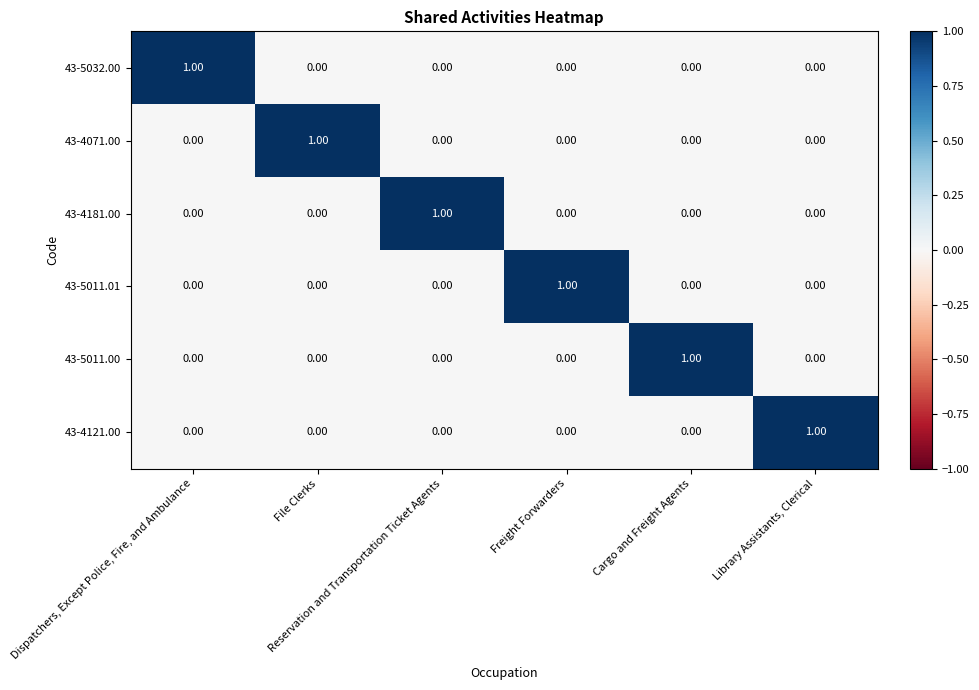

At how many categories does at least one series exceed 0?

6